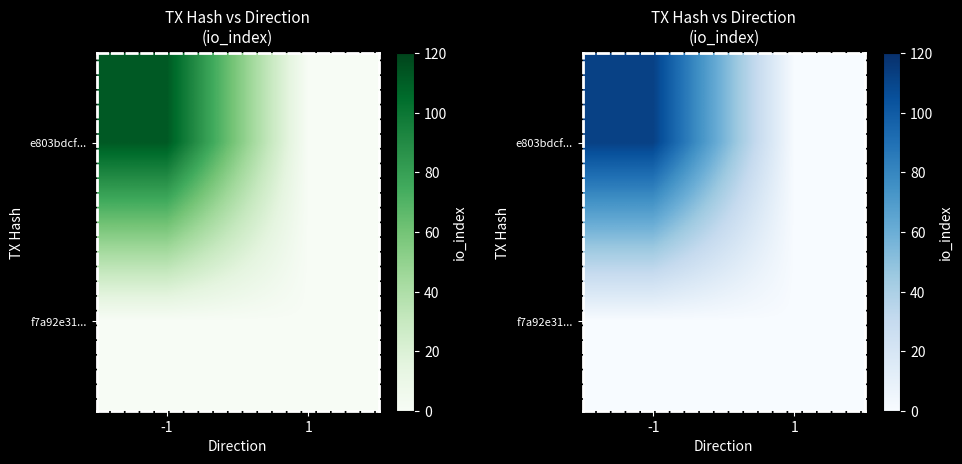

How many values in the e803bdcf... series are below 112?

1